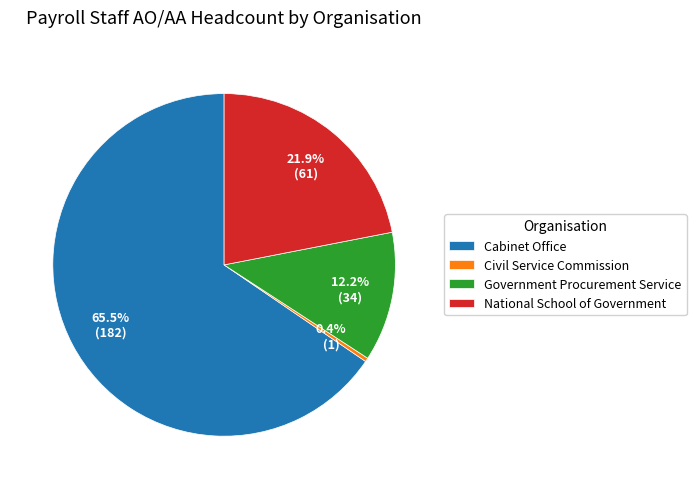

The Government Procurement Service slice represents 12% of the pie. True or false?

True